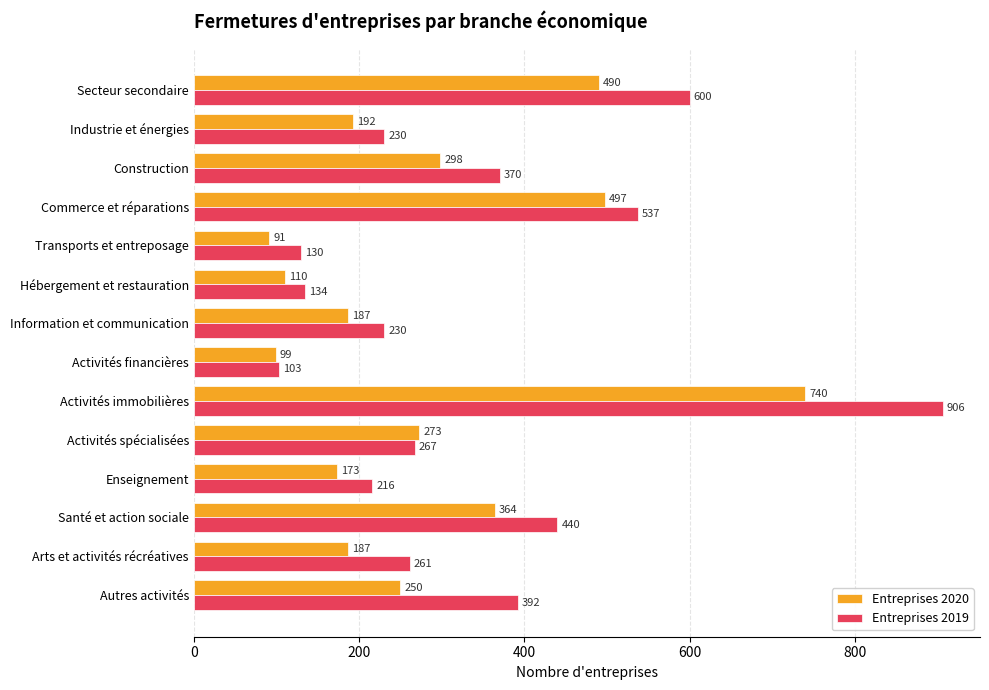

What is the minimum value for Entreprises 2019?

103